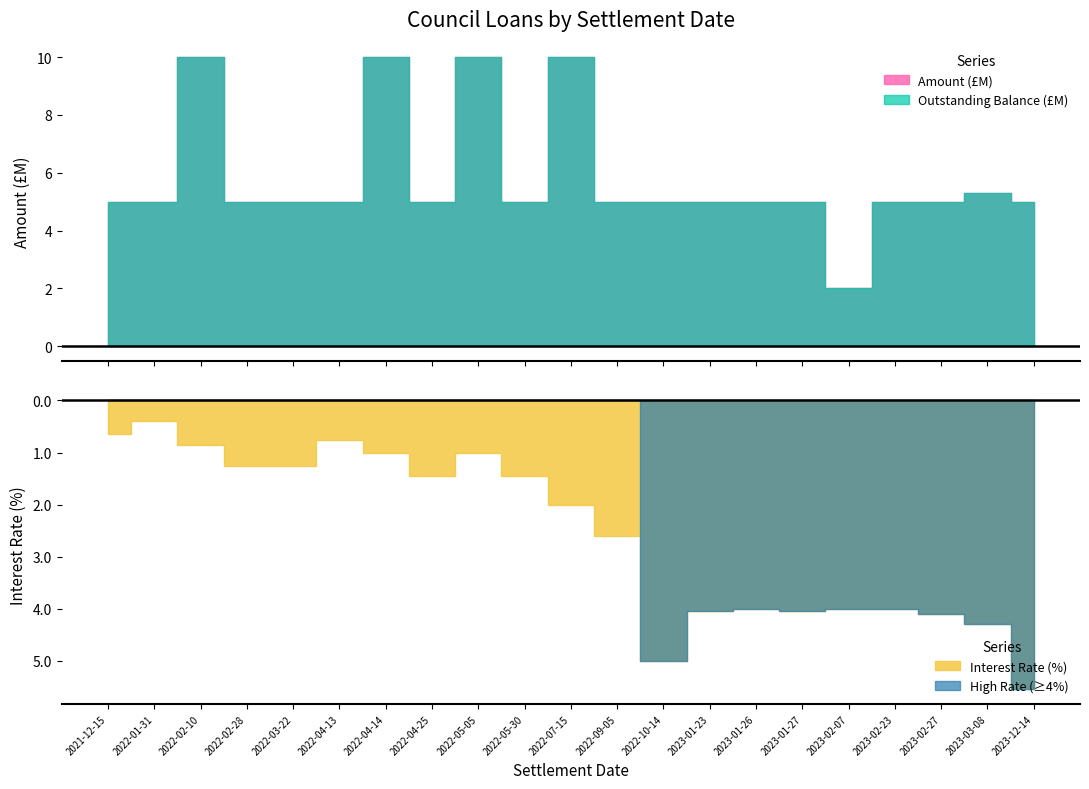

How many data points in Amount (£M) are less than 5?

1